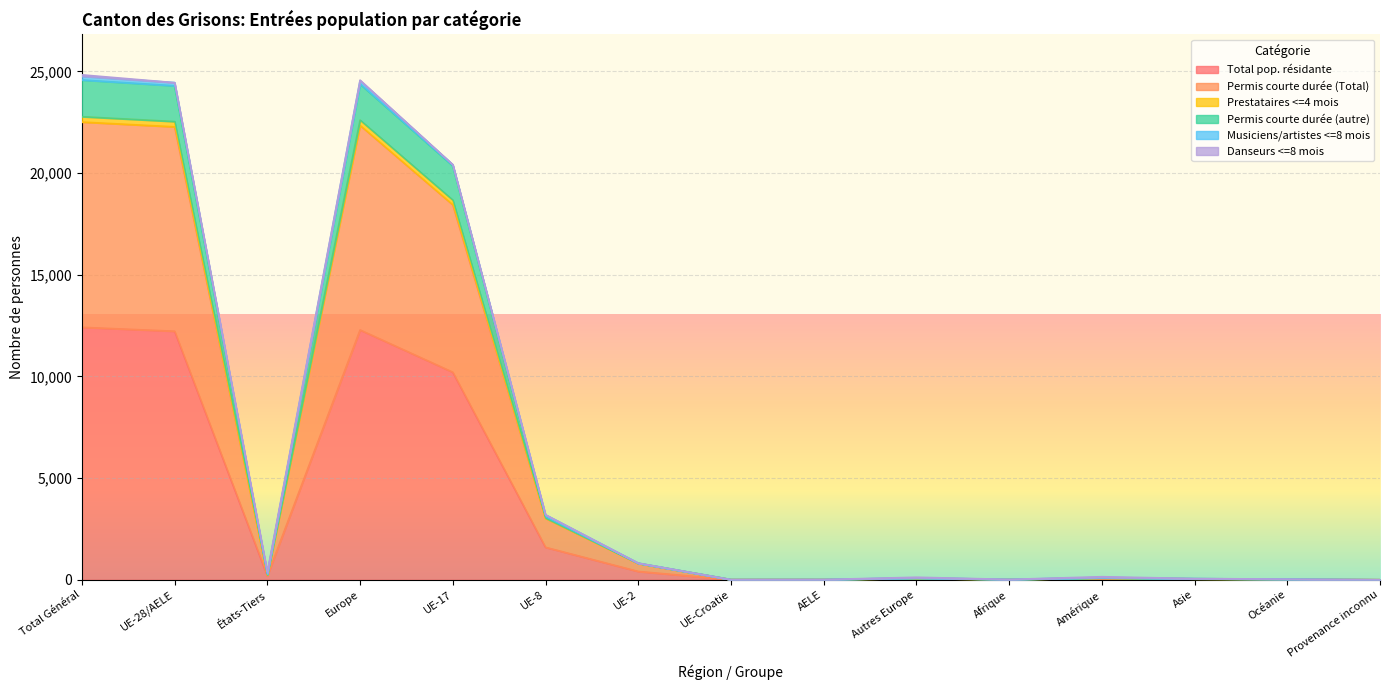

Is it true that Total pop. résidante equals -7485 at Provenance inconnu?

False